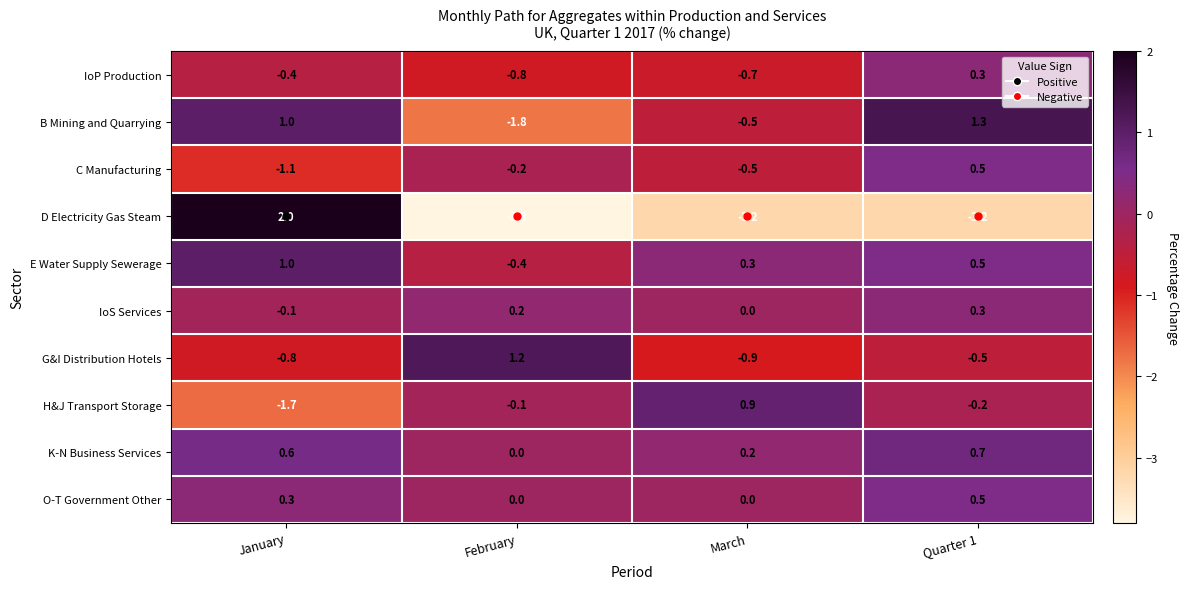

Rank the categories by E Water Supply Sewerage value from highest to lowest.

January, Quarter 1, March, February